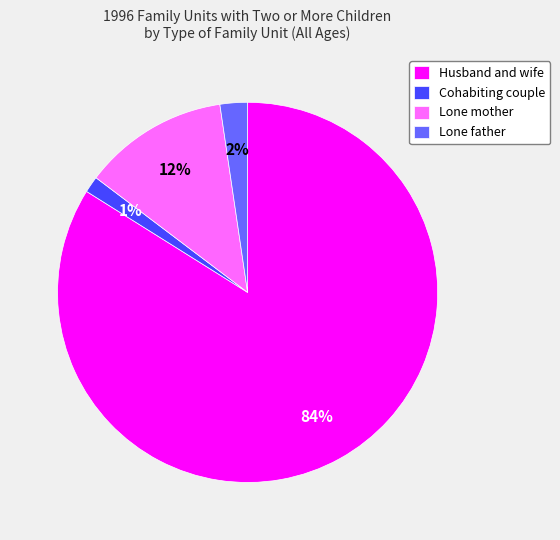

How many slices are in this pie chart?

4